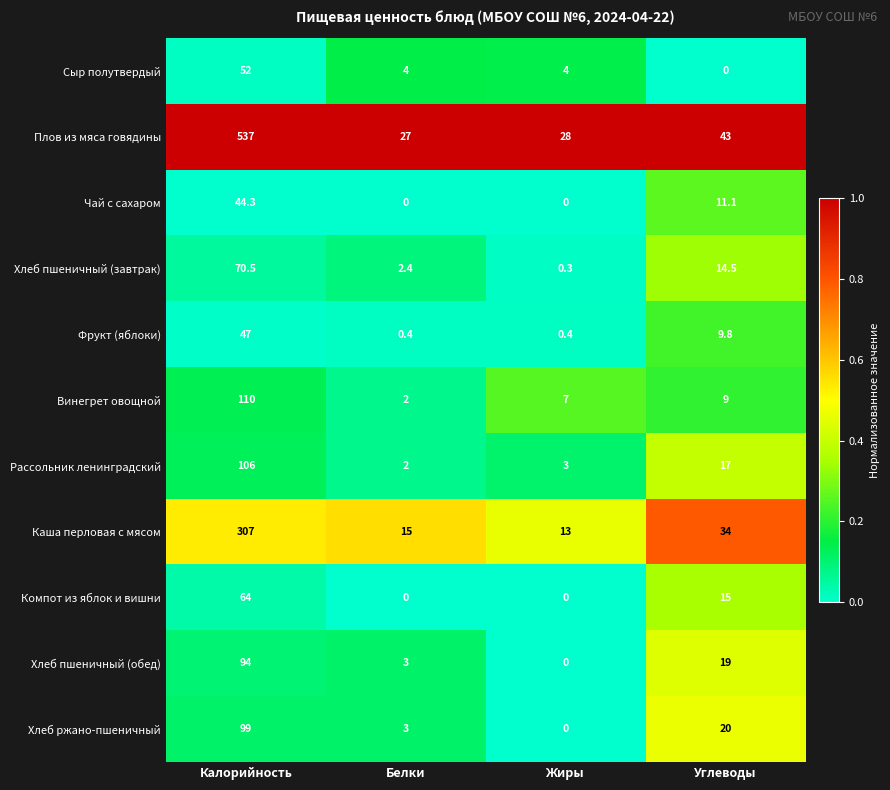

Rank the series at Калорийность from lowest to highest value.

Чай с сахаром, Фрукт (яблоки), Сыр полутвердый, Компот из яблок и вишни, Хлеб пшеничный (завтрак), Хлеб пшеничный (обед), Хлеб ржано-пшеничный, Рассольник ленинградский, Винегрет овощной, Каша перловая с мясом, Плов из мяса говядины